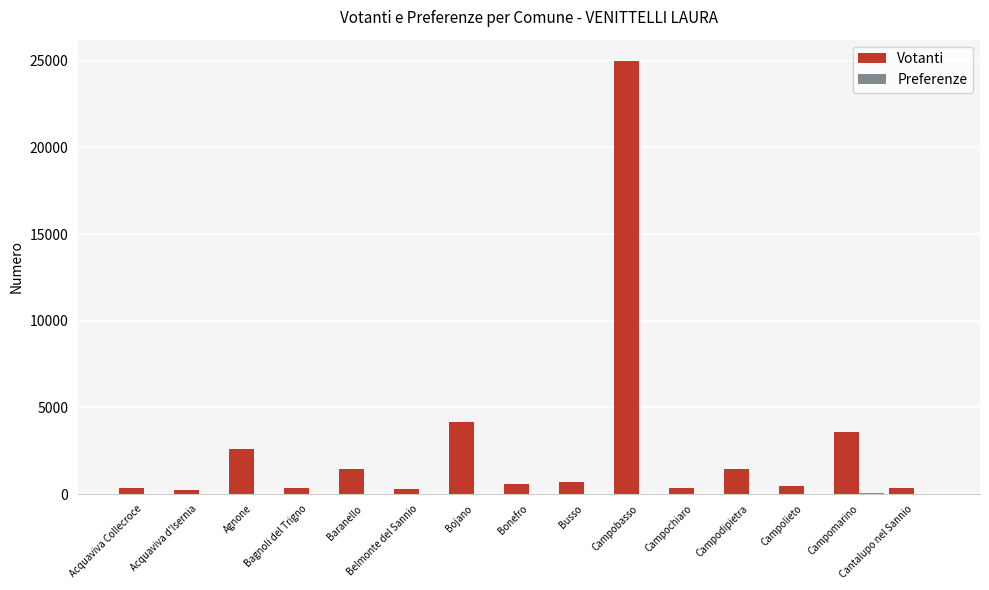

How many distinct data groups are displayed?

2